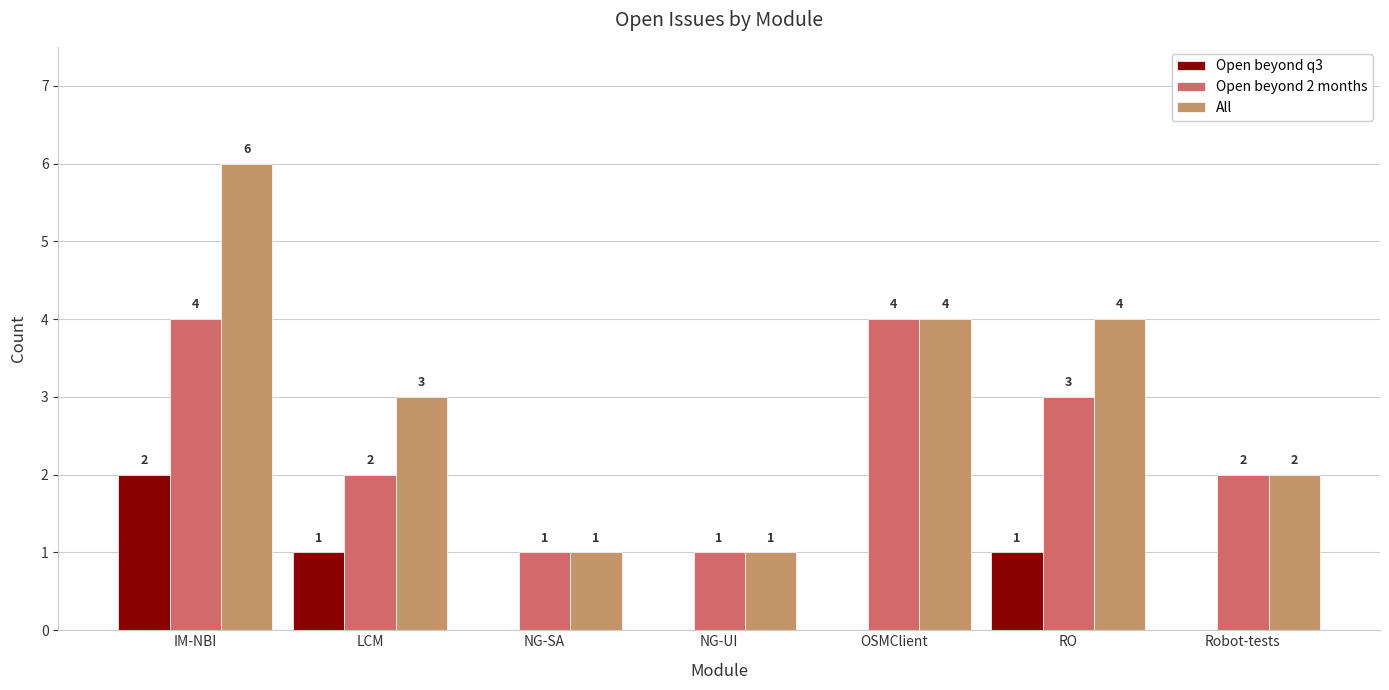

Count the number of categories in the chart.

7